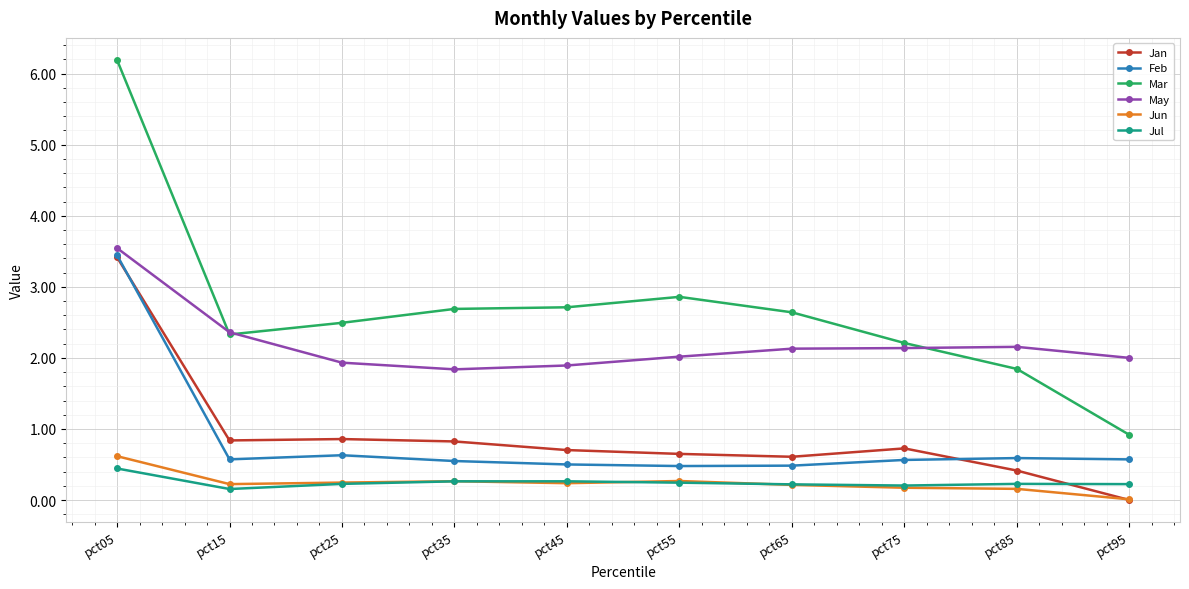

What is the value of the Jul point at the 10th from the left?

0.2